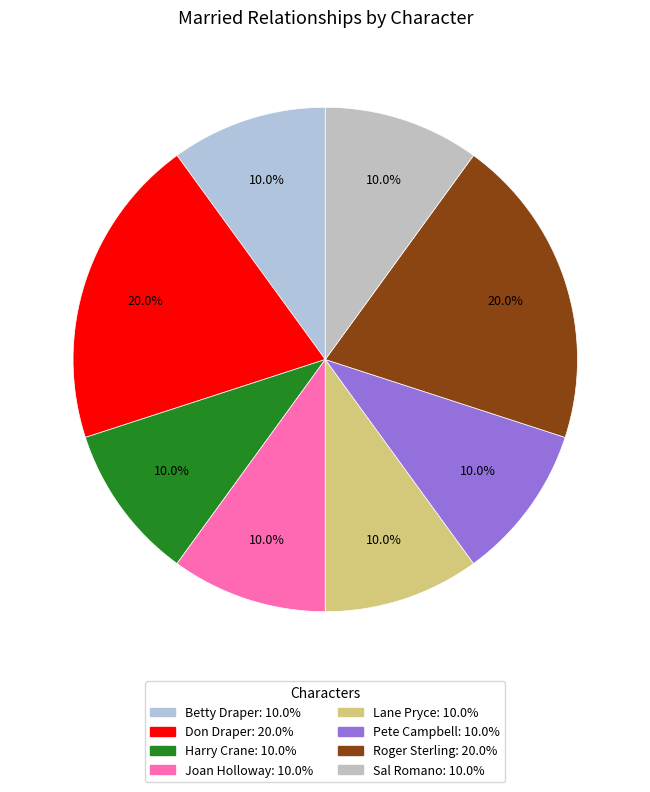

Count the number of slices in the pie.

8